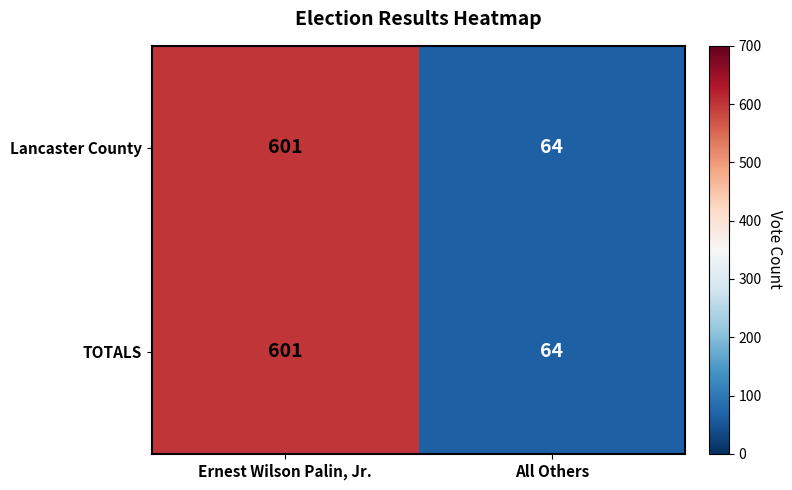

What is the sum of all TOTALS values?

665